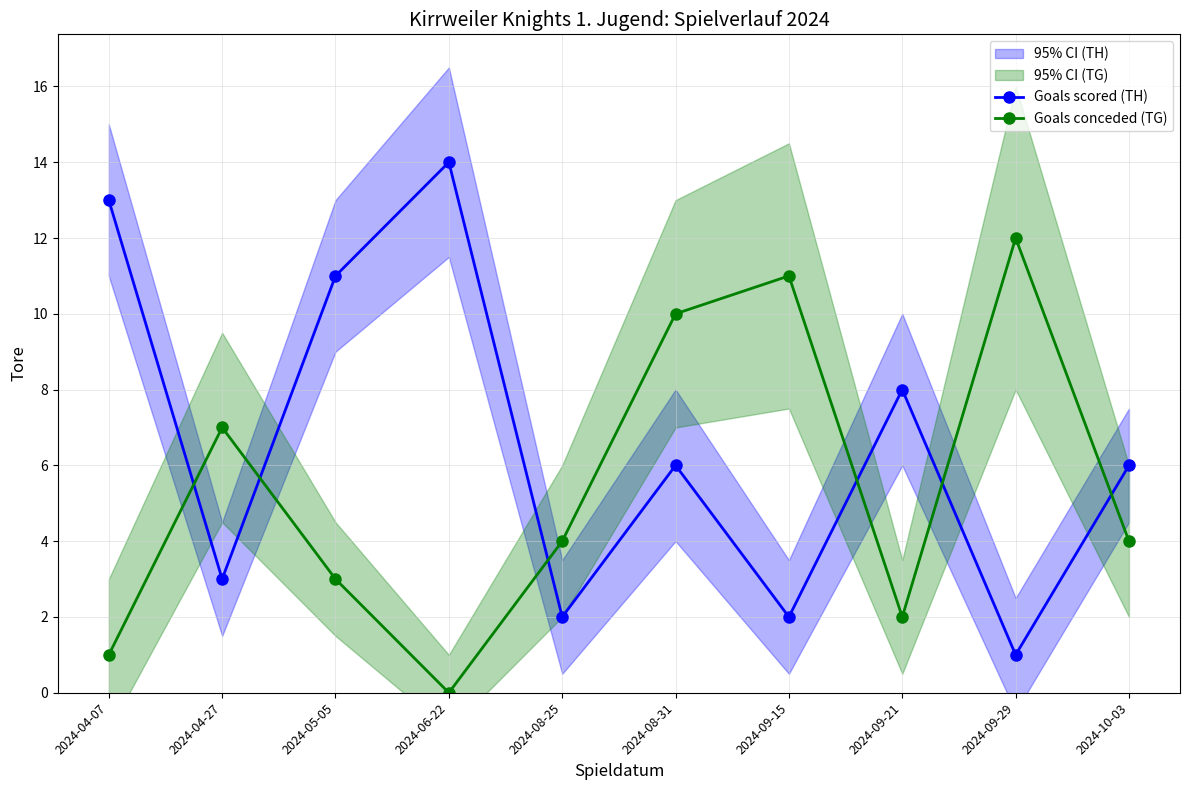

At which label does Goals conceded (TG) reach its minimum?

2024-06-22